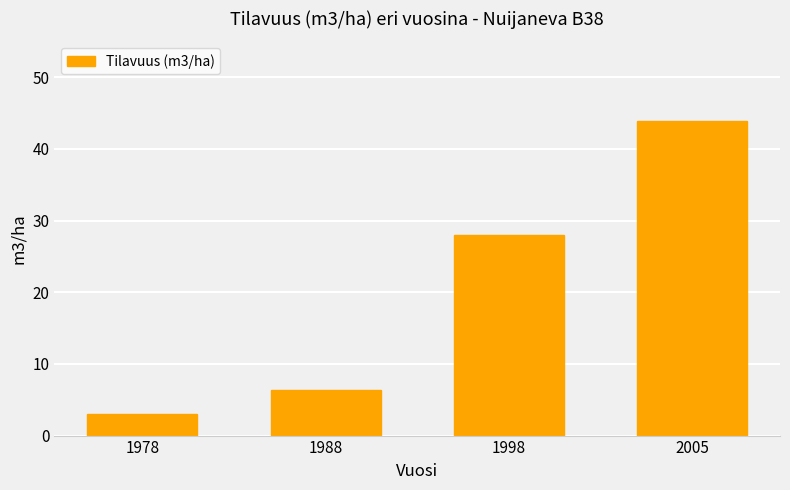

What is the change in value from 1988 to 1998?

+21.6